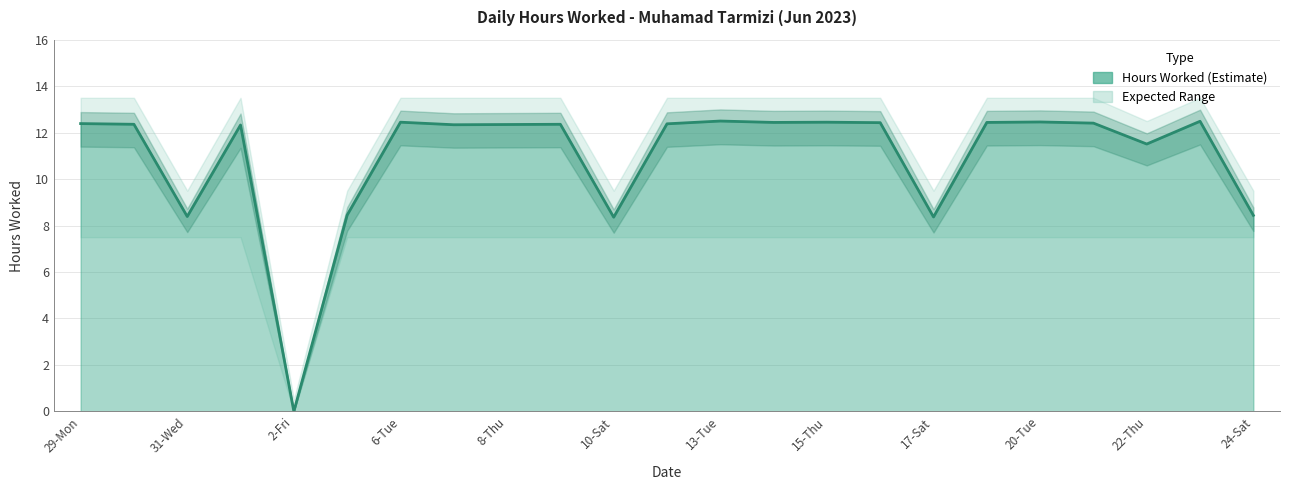

At which label does the data first exceed 12?

29-Mon